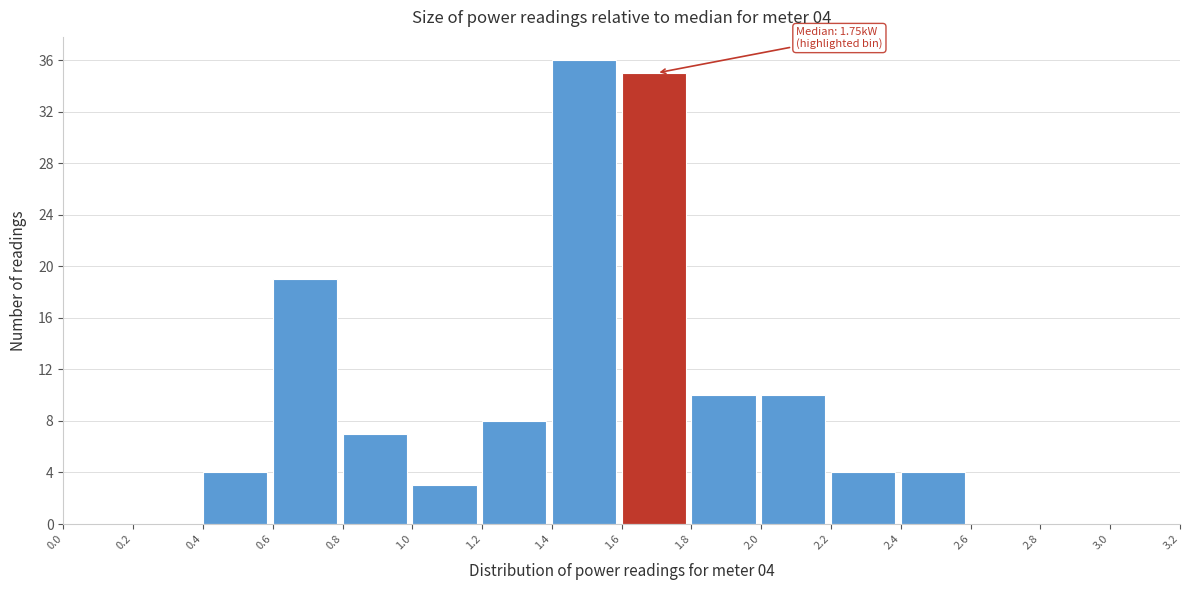

Over which range of the x-axis is the bar tallest?

1.4 to 1.6